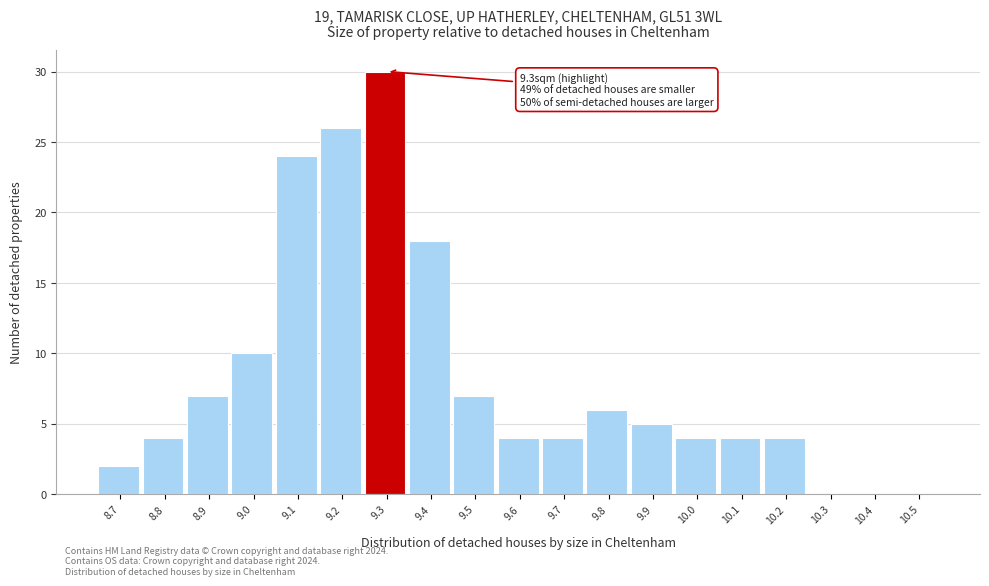

Which range on the x-axis has the tallest bar?

9.25 to 9.35